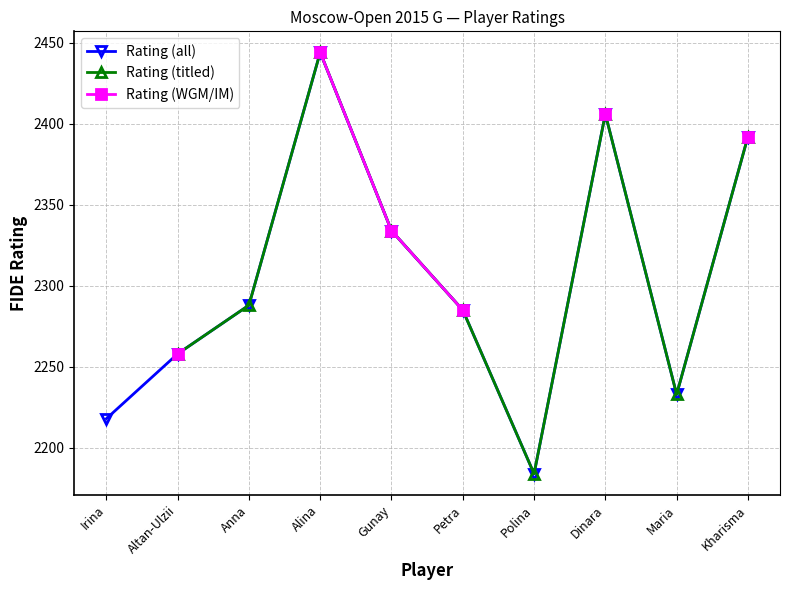

How many lines are shown in the chart?

3